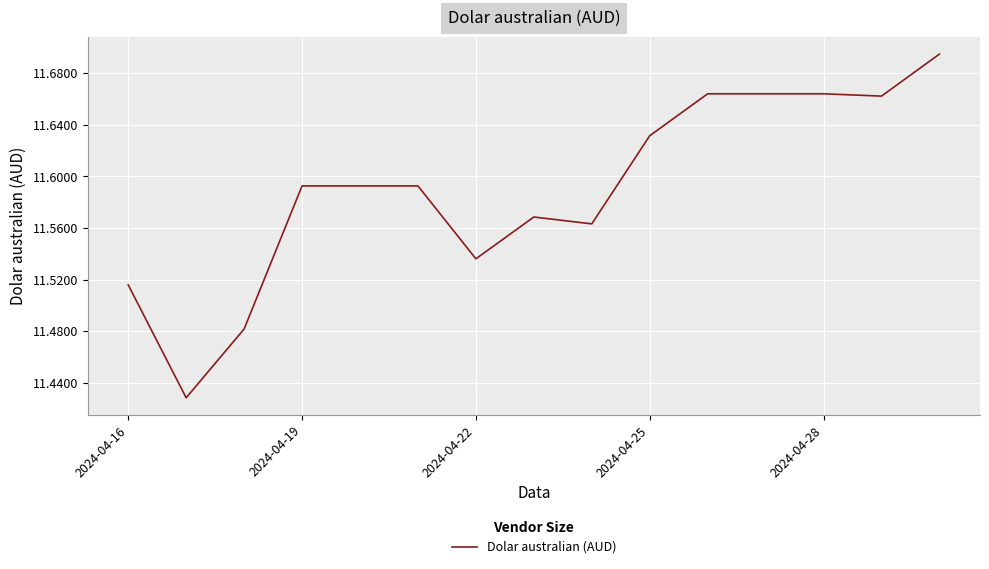

What is the difference between the maximum and minimum values?

0.3